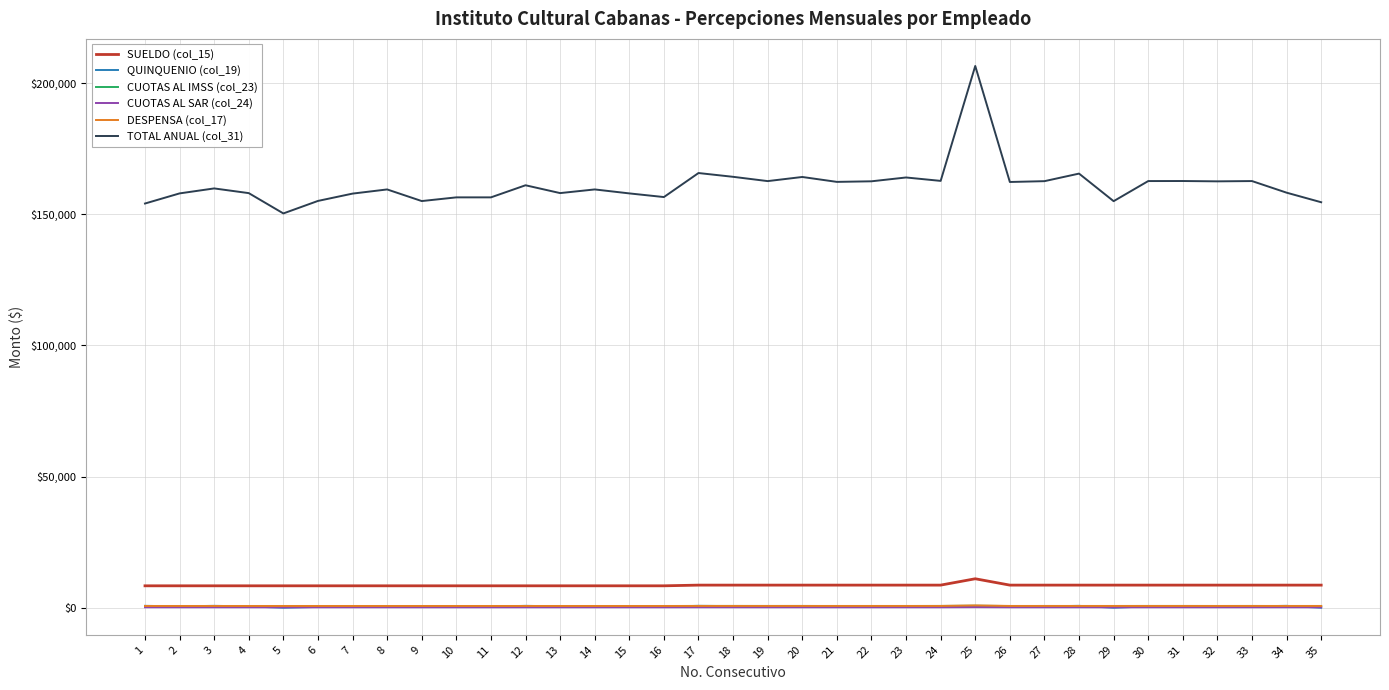

True or false: TOTAL ANUAL (col_31) and CUOTAS AL IMSS (col_23) cross at least once.

False